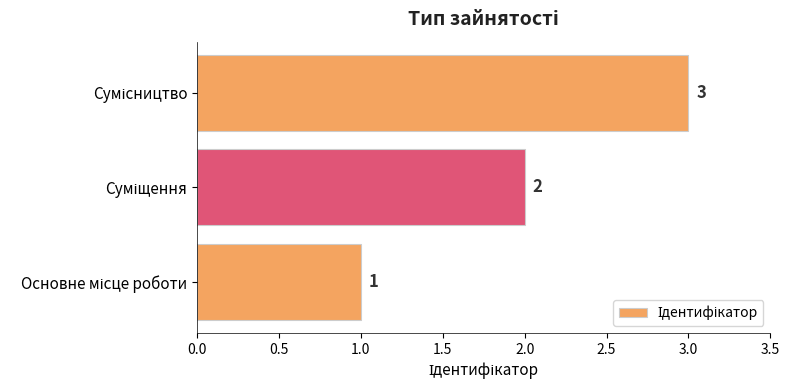

Are the bars horizontal?

Yes